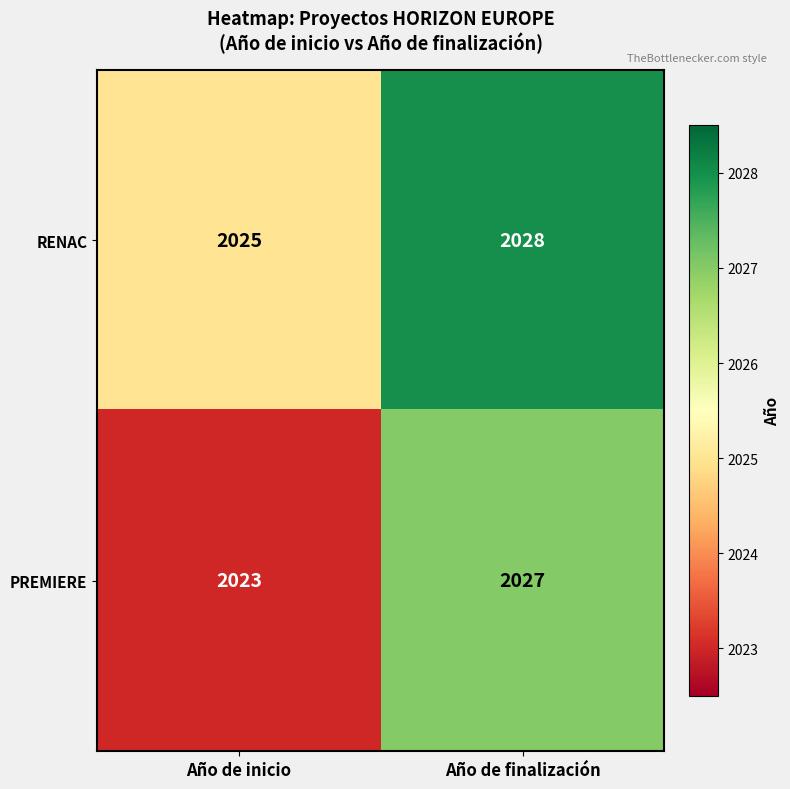

Reading left to right, extract all data points from this chart.

RENAC: Año de inicio=2025	Año de finalización=2028
PREMIERE: Año de inicio=2023	Año de finalización=2027